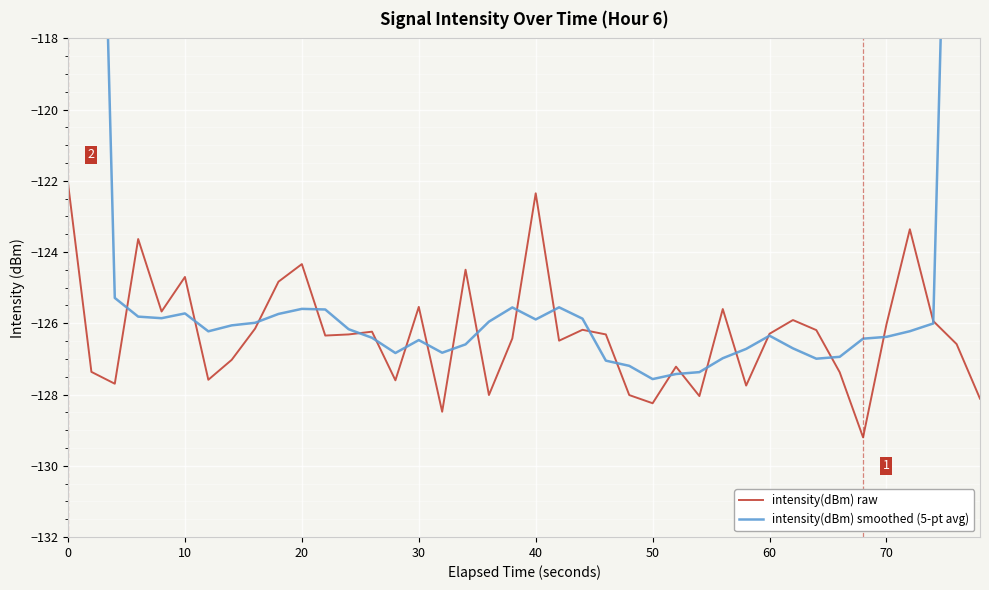

What value does the intensity(dBm) raw series have at 50?

-128.2